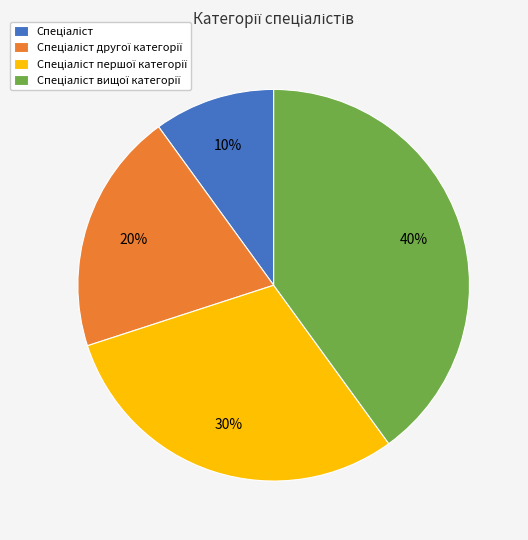

To the nearest percent, what is the average slice percentage?

25%